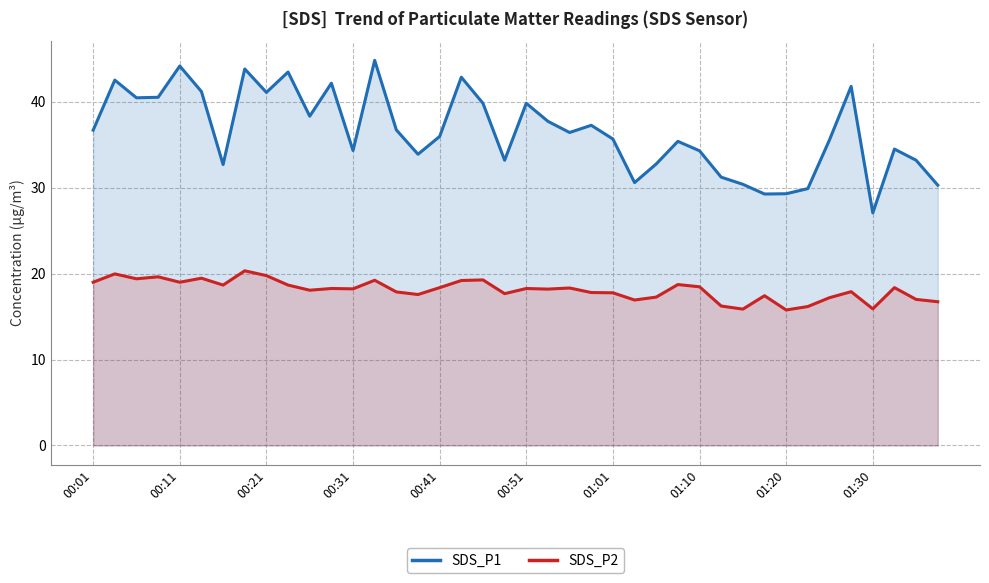

List the series in order of their overall mean, lowest first.

SDS_P2, SDS_P1